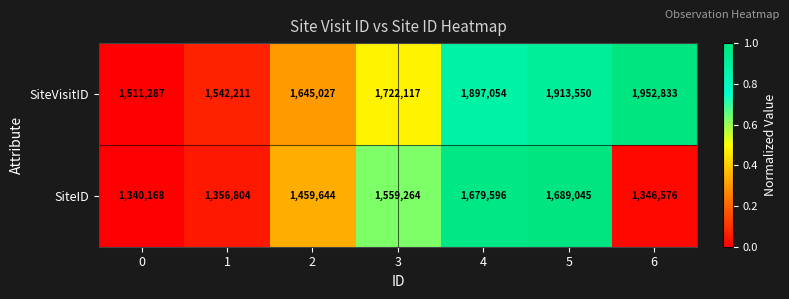

The value of SiteVisitID at 1 is 2624989. True or false?

False